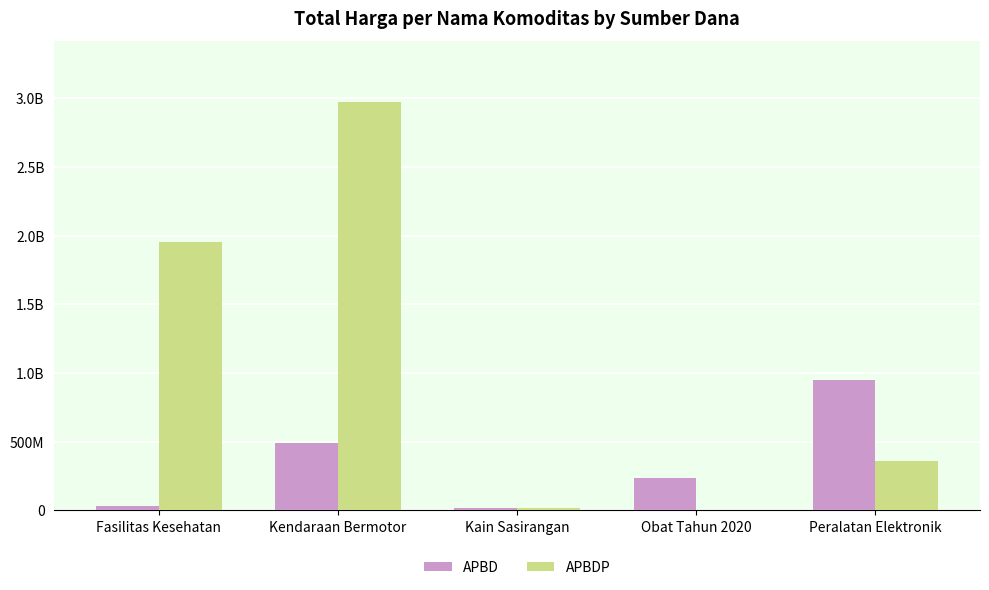

Which series has the largest total across all categories?

APBDP